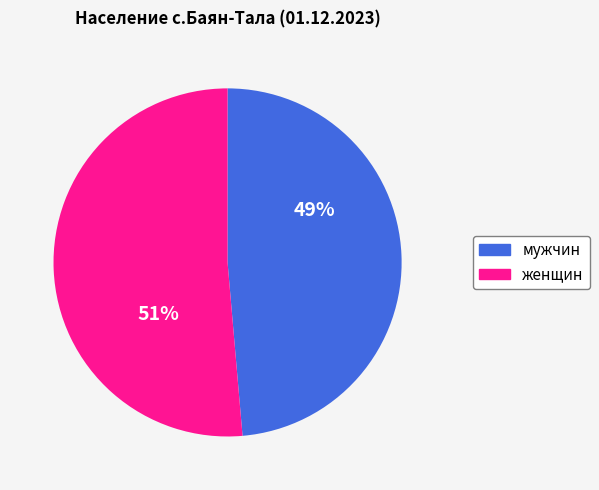

To the nearest percent, what is the combined percentage of мужчин and женщин?

100%